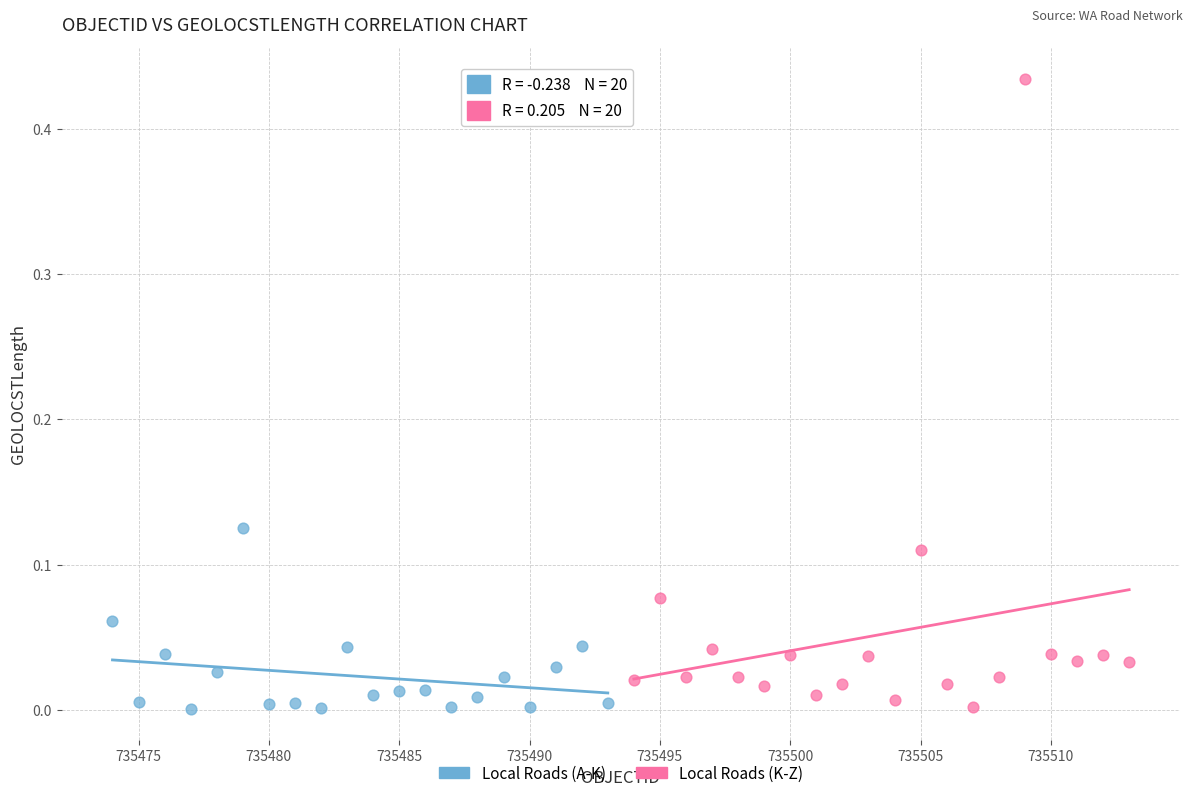

Which series reaches the maximum Y coordinate?

Local Roads (K-Z)